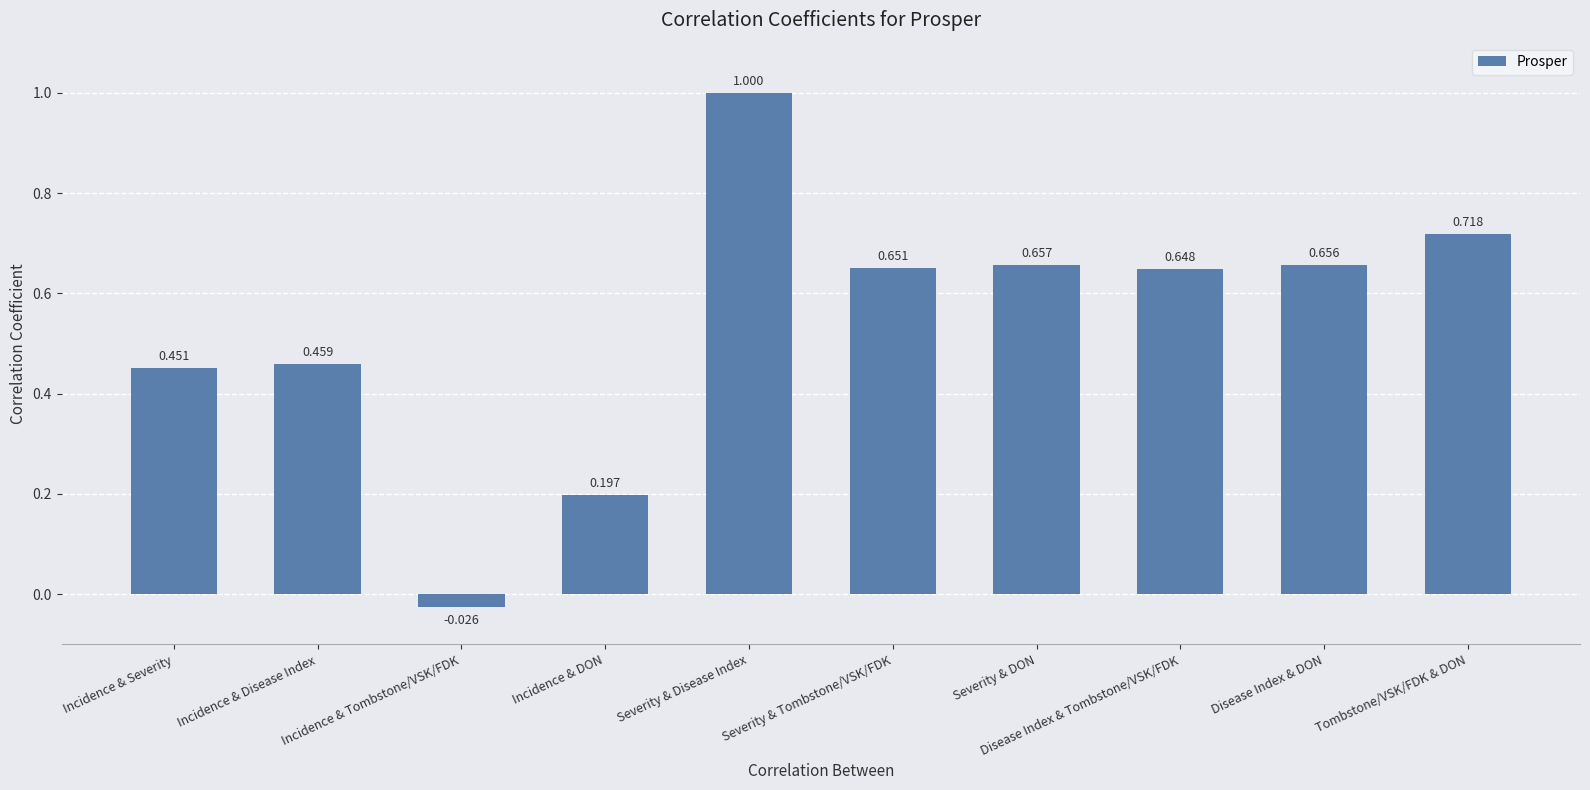

What is the label of the 10th bar from the right?

Incidence & Severity